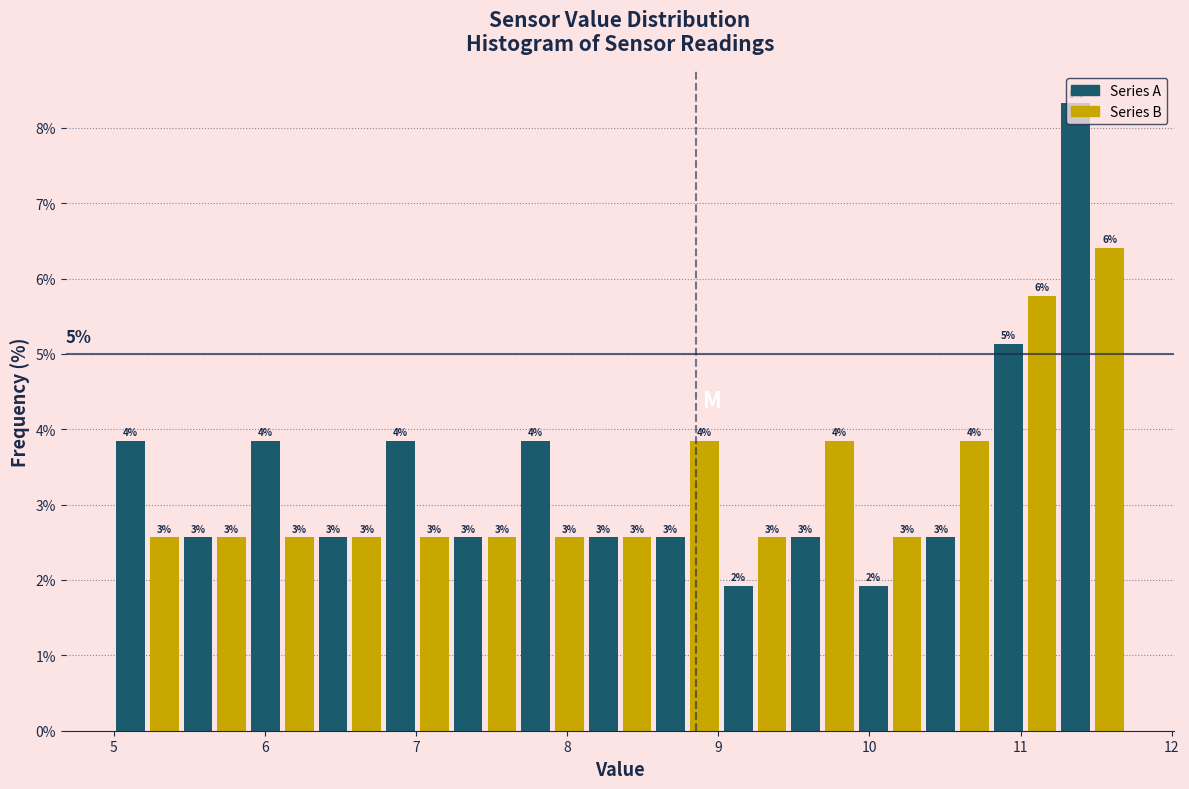

Around what value on the x-axis is the tallest bar? Give the approximate position of its centre, as read against the axis.

11.4